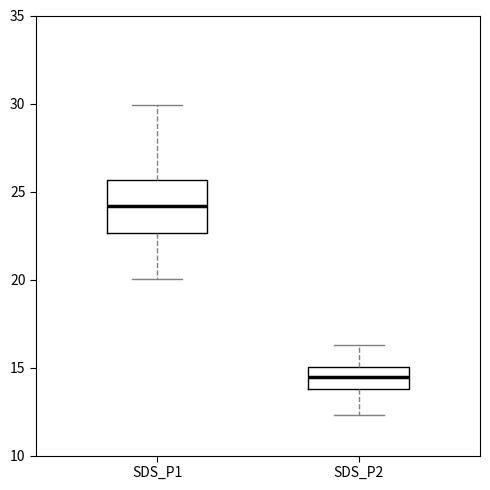

Where is the upper edge of the box for SDS_P1 on the y-axis? The values are not printed on the chart, so give them approximately, as read against the axis.

25.5